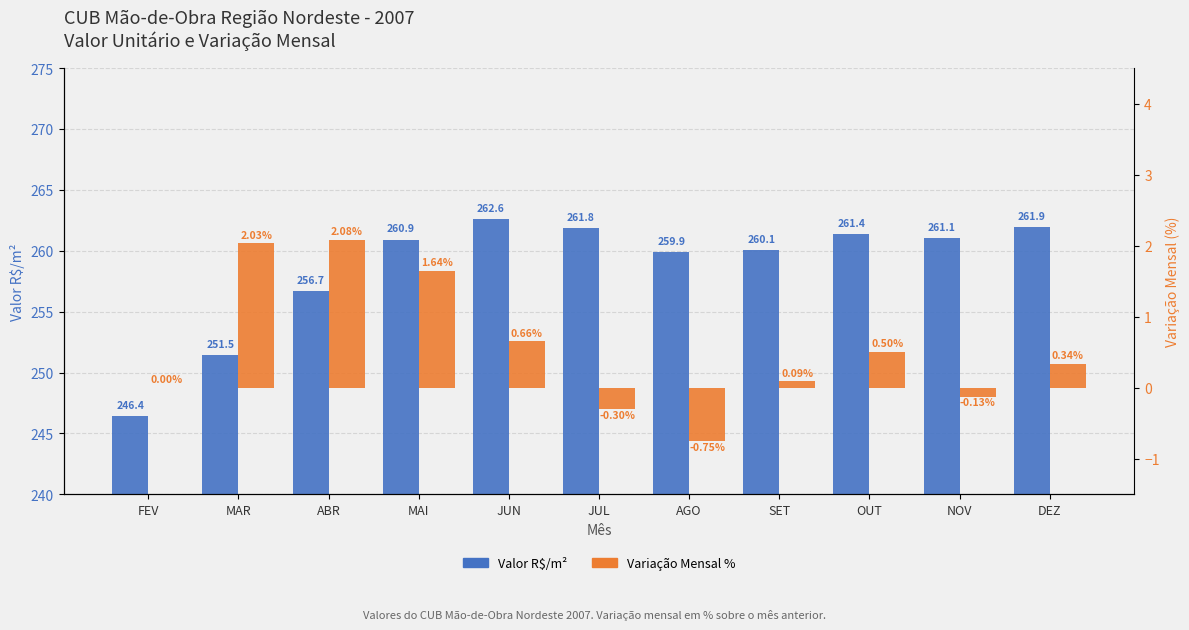

Rank the series by their average value, from highest to lowest.

Valor R$/m2, Variacao Mes %